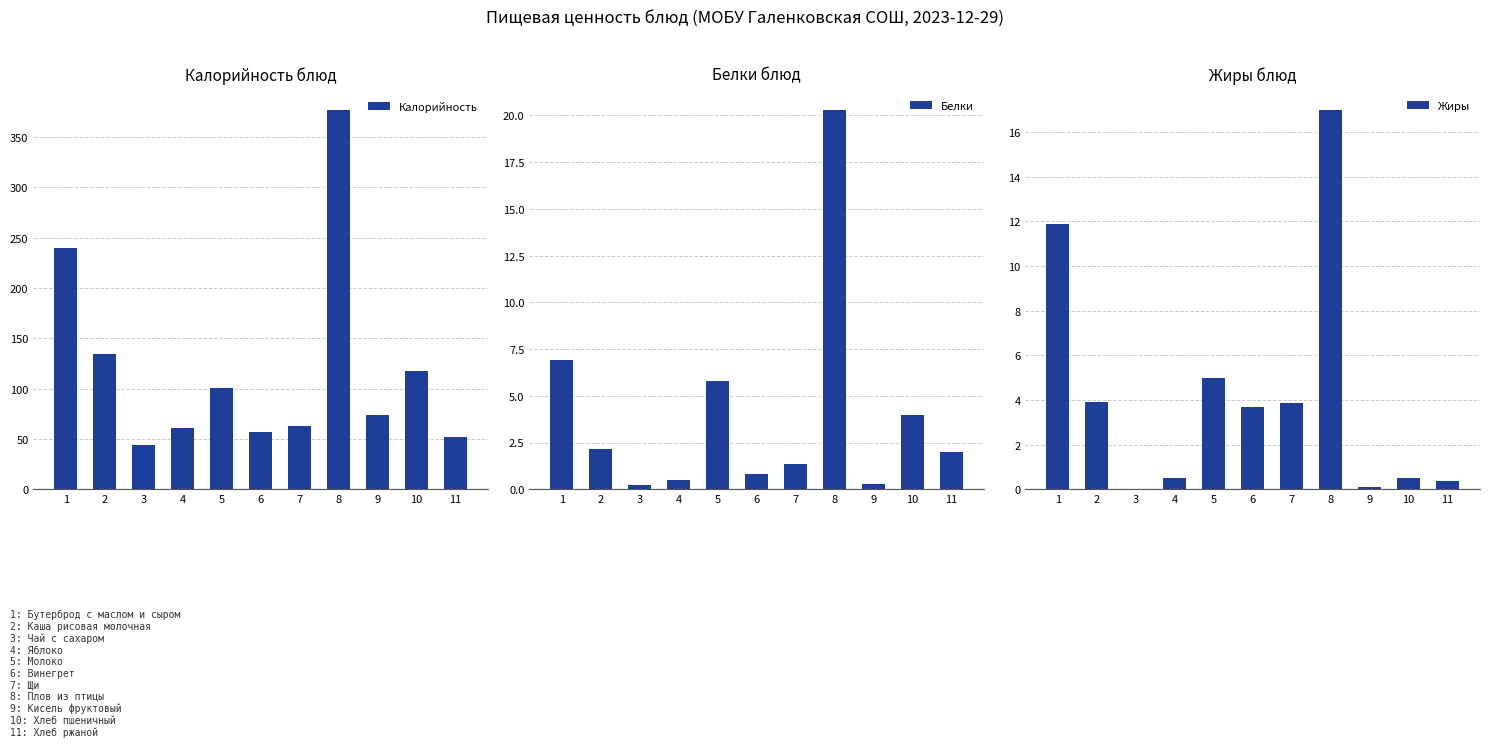

What is the sum of the Жиры values at 3 and 1?

11.9